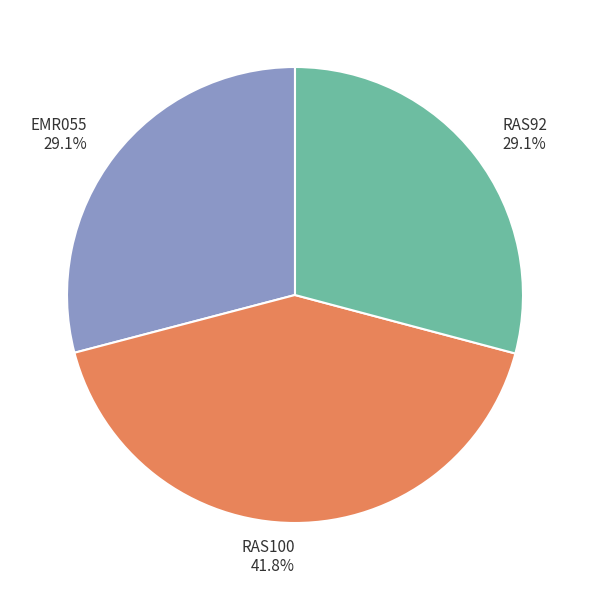

Combined, what portion of the pie is RAS92 and RAS100?

70.9%